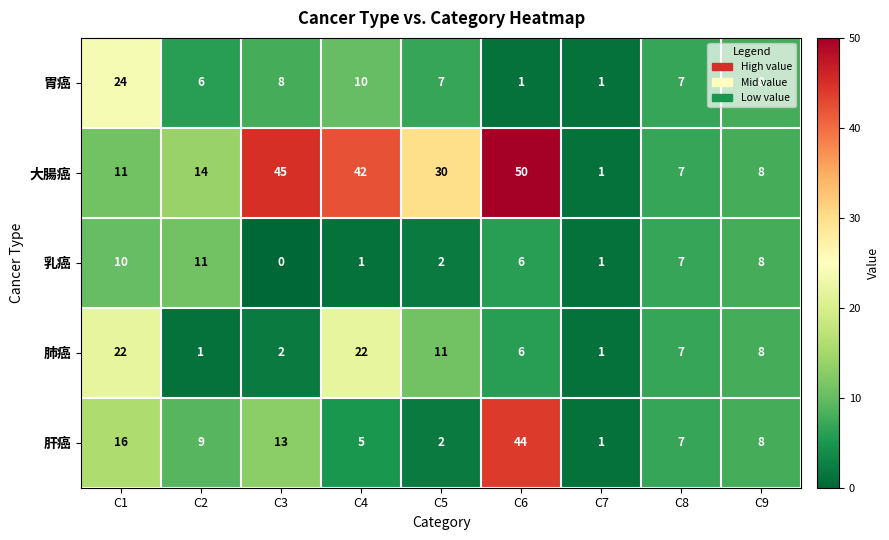

The value of 大腸癌 at C3 is 45. True or false?

True